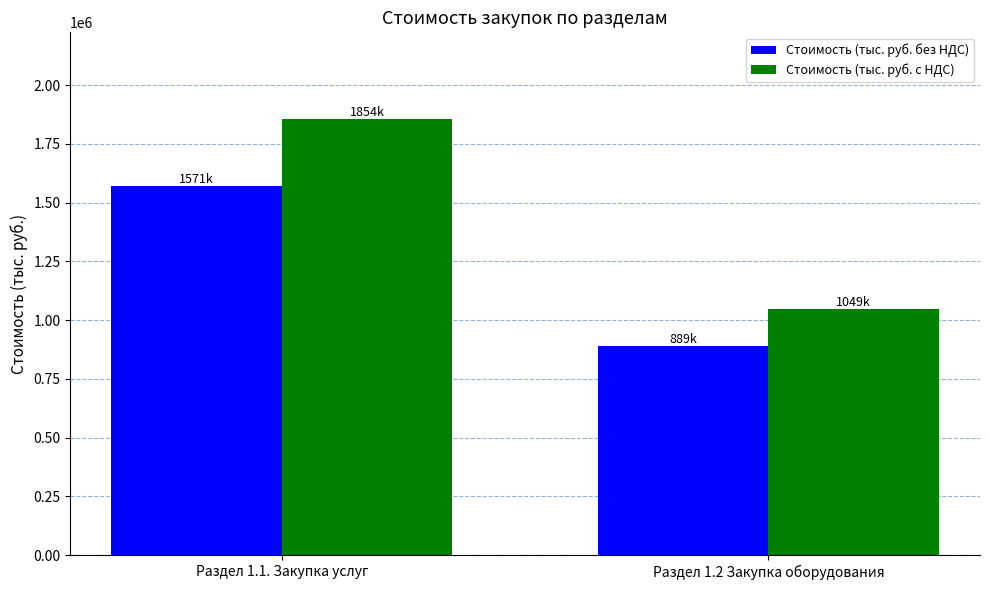

What is the total value across all series at Раздел 1.1. Закупка услуг?

3424438.1